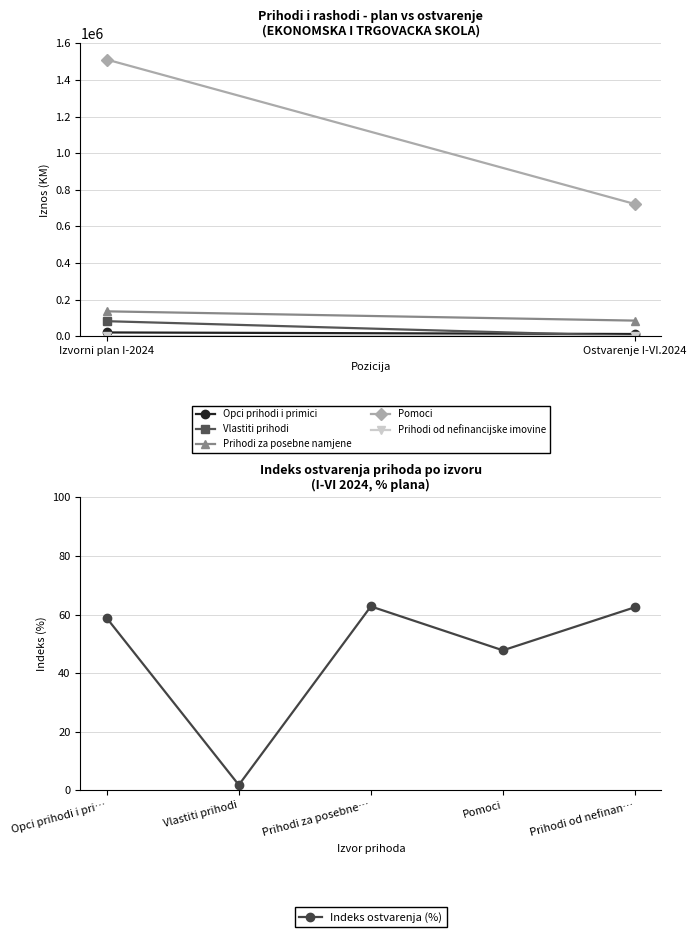

What is the average value?

46.7